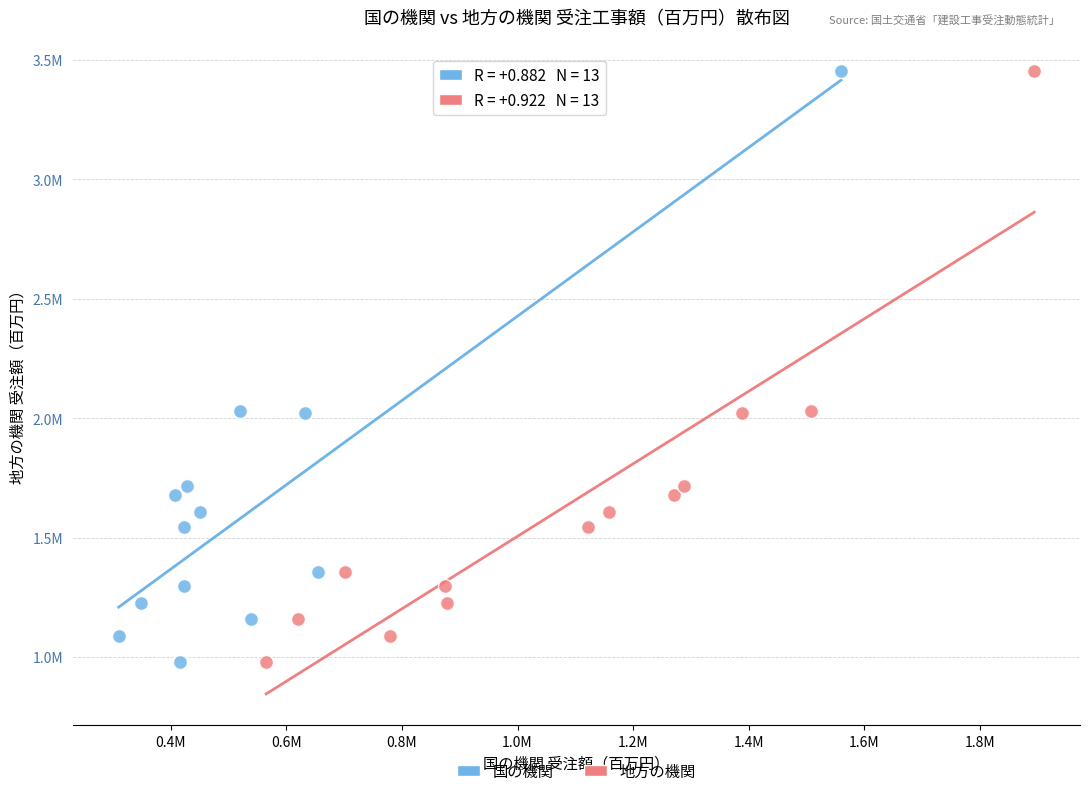

What are all the series names shown in the legend?

国の機関, 地方の機関